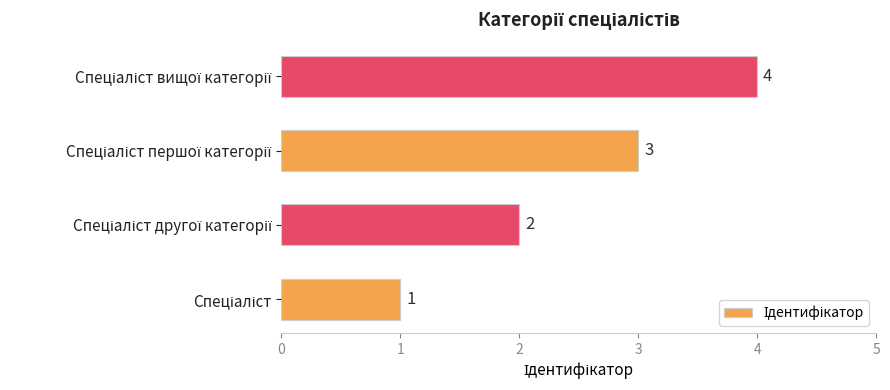

What is the greatest value displayed?

4